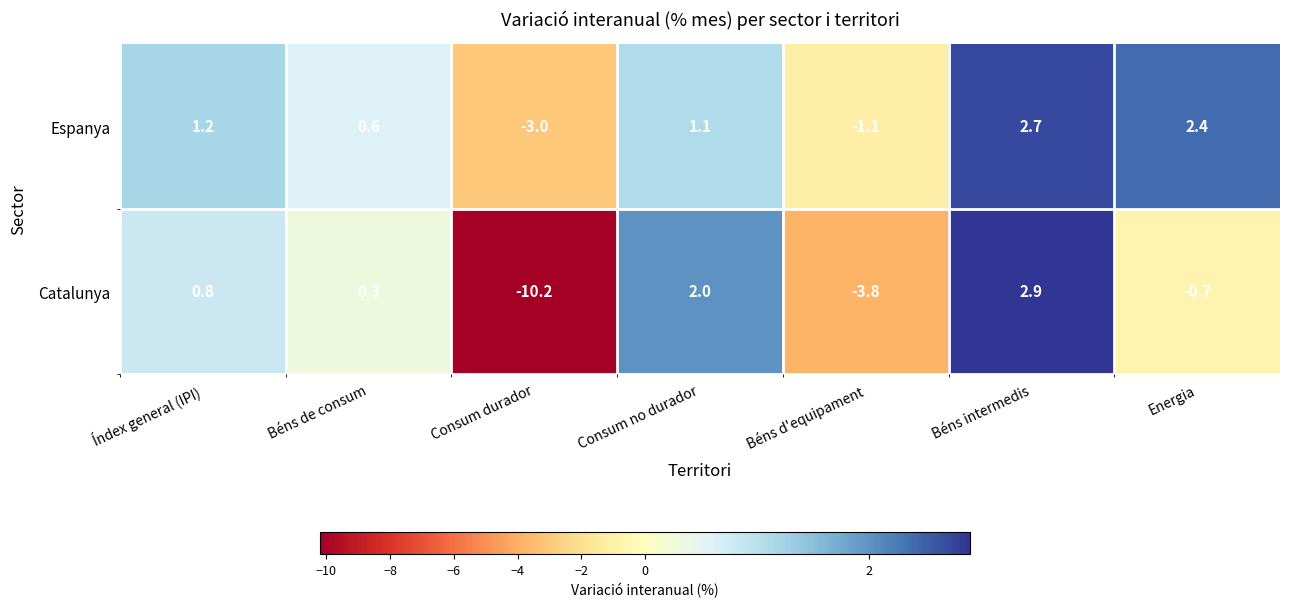

At which category is the sum across all series the highest?

Béns intermedis